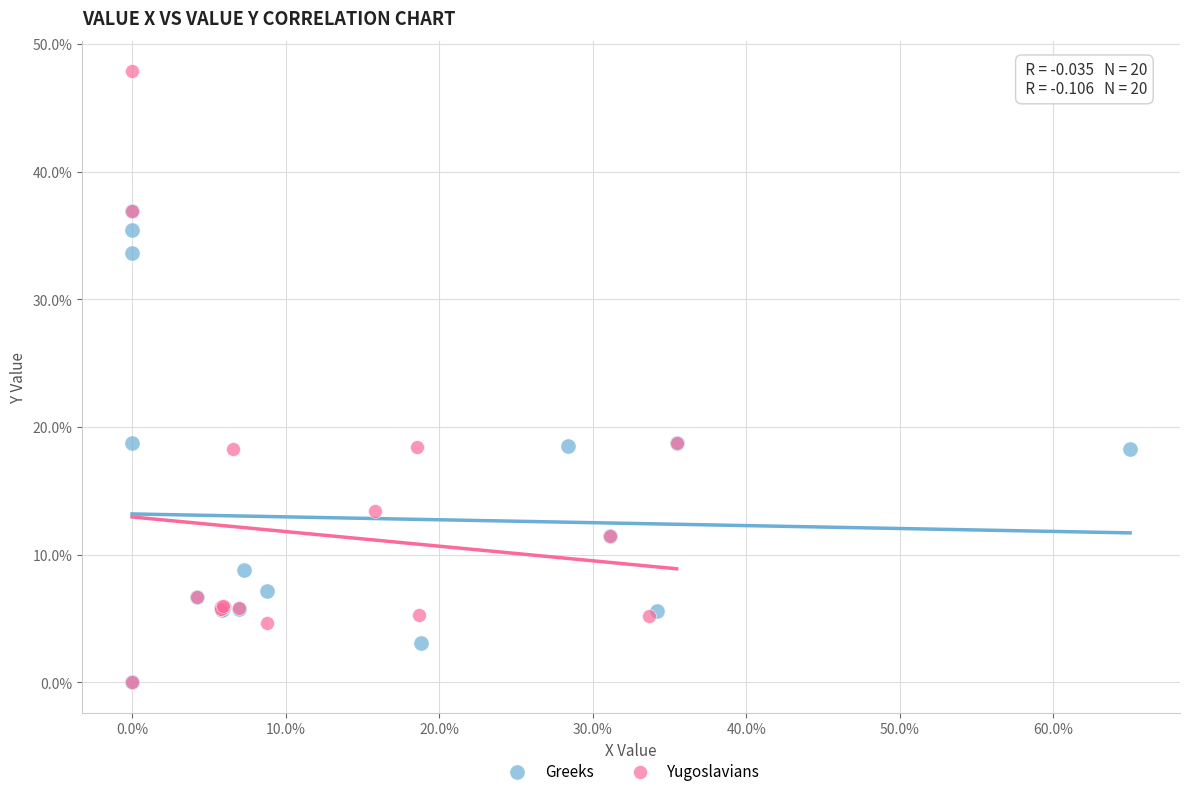

Which series reaches the maximum Y coordinate?

Yugoslavians